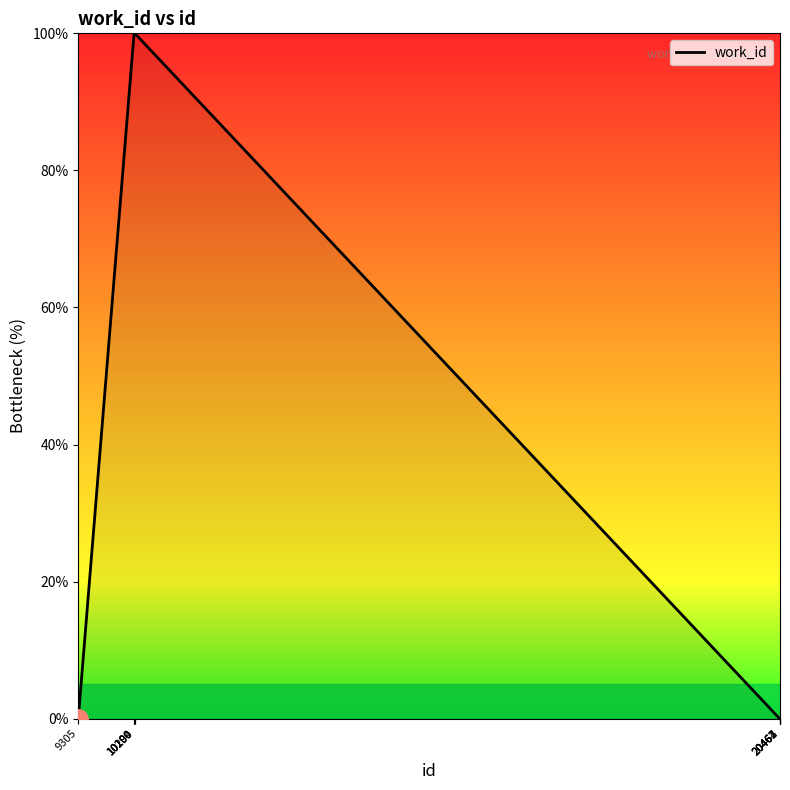

What is the difference between the maximum and minimum values?

100.0